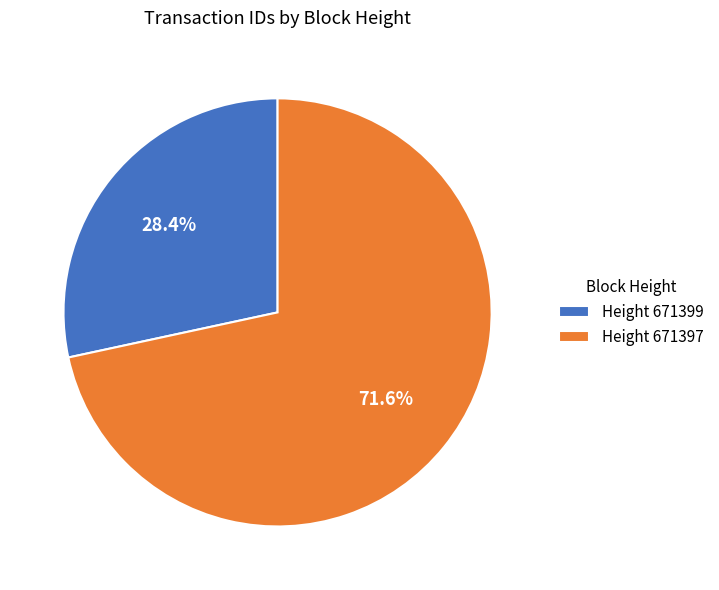

Rank the categories by value from highest to lowest.

Height 671397, Height 671399